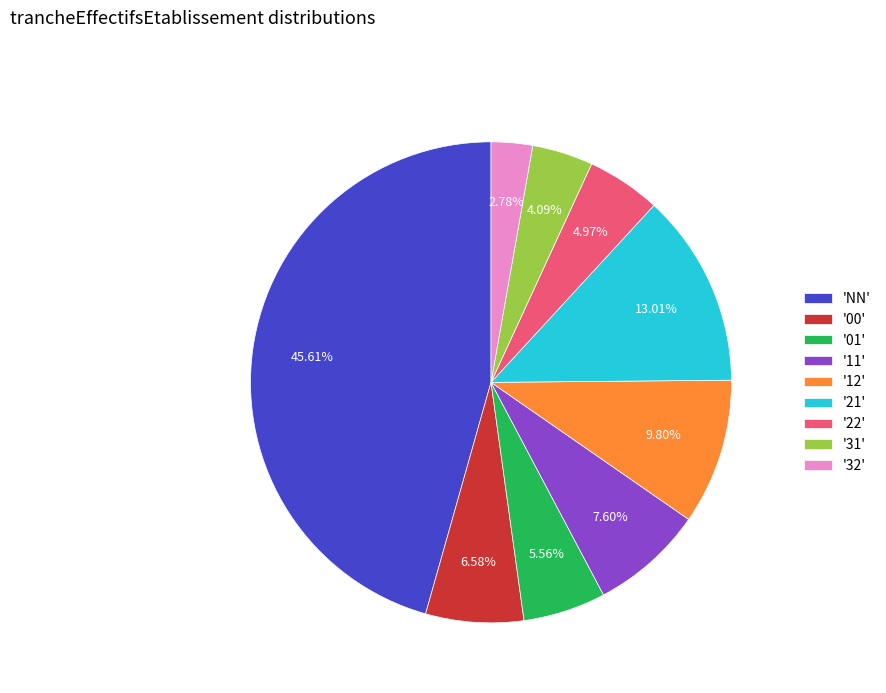

Count the number of slices in the pie.

9